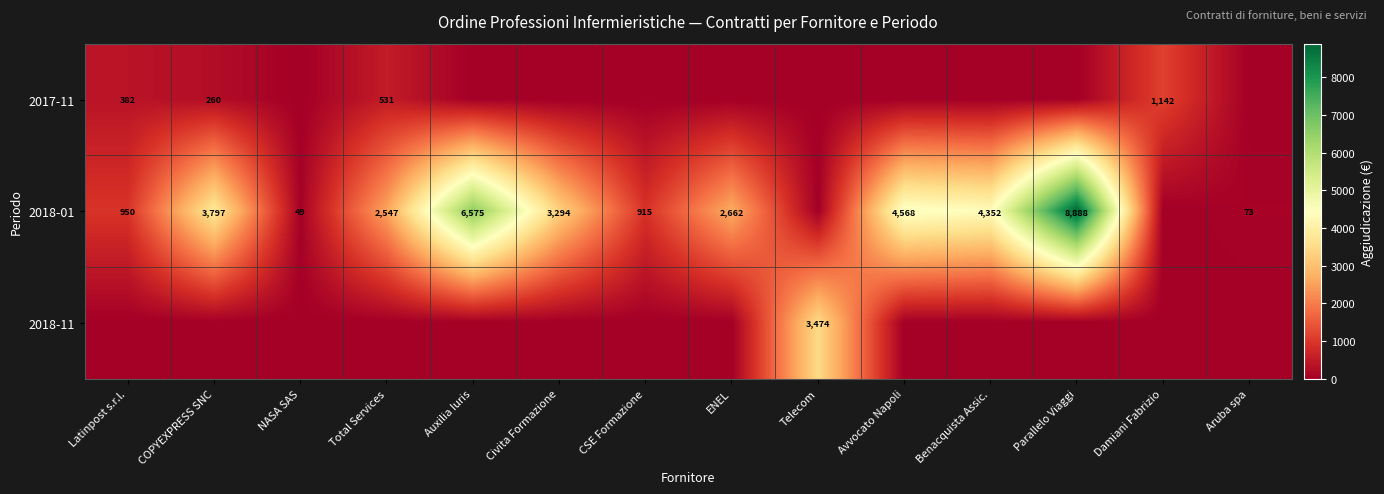

Is the value of 2017-11 at Total Services greater than the value of 2018-11 at Telecom?

No